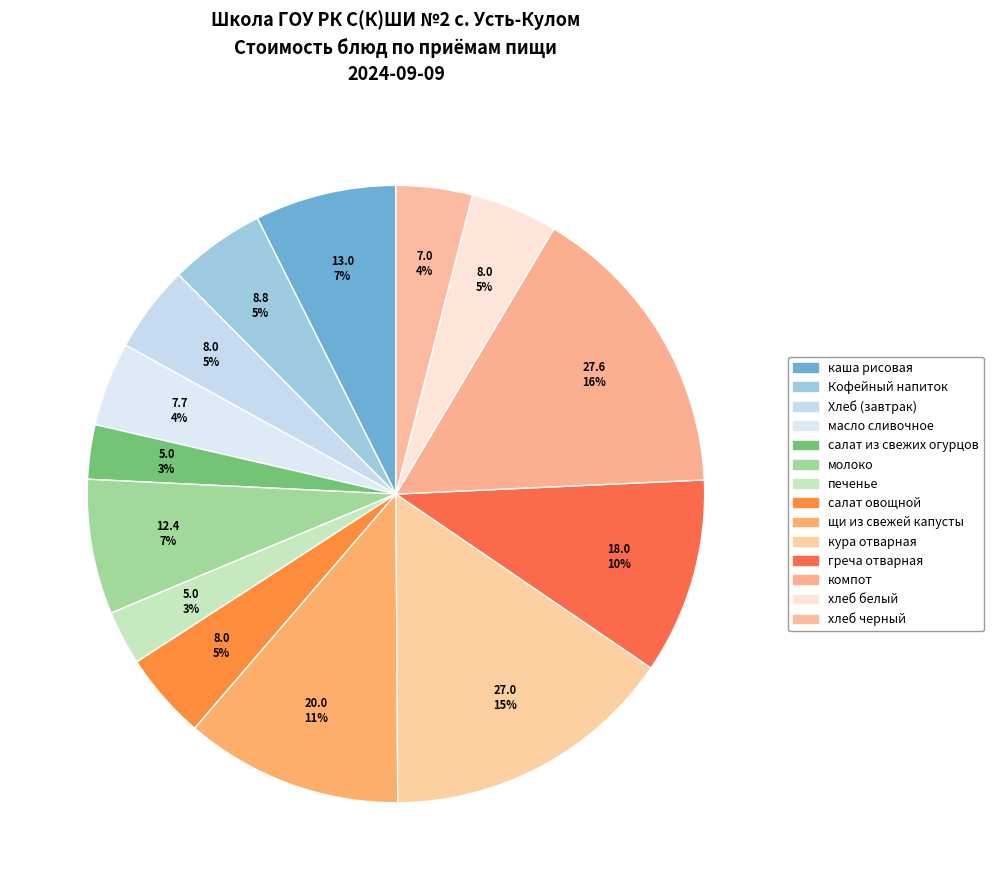

Which slice is the smallest?

салат из свежих огурцов